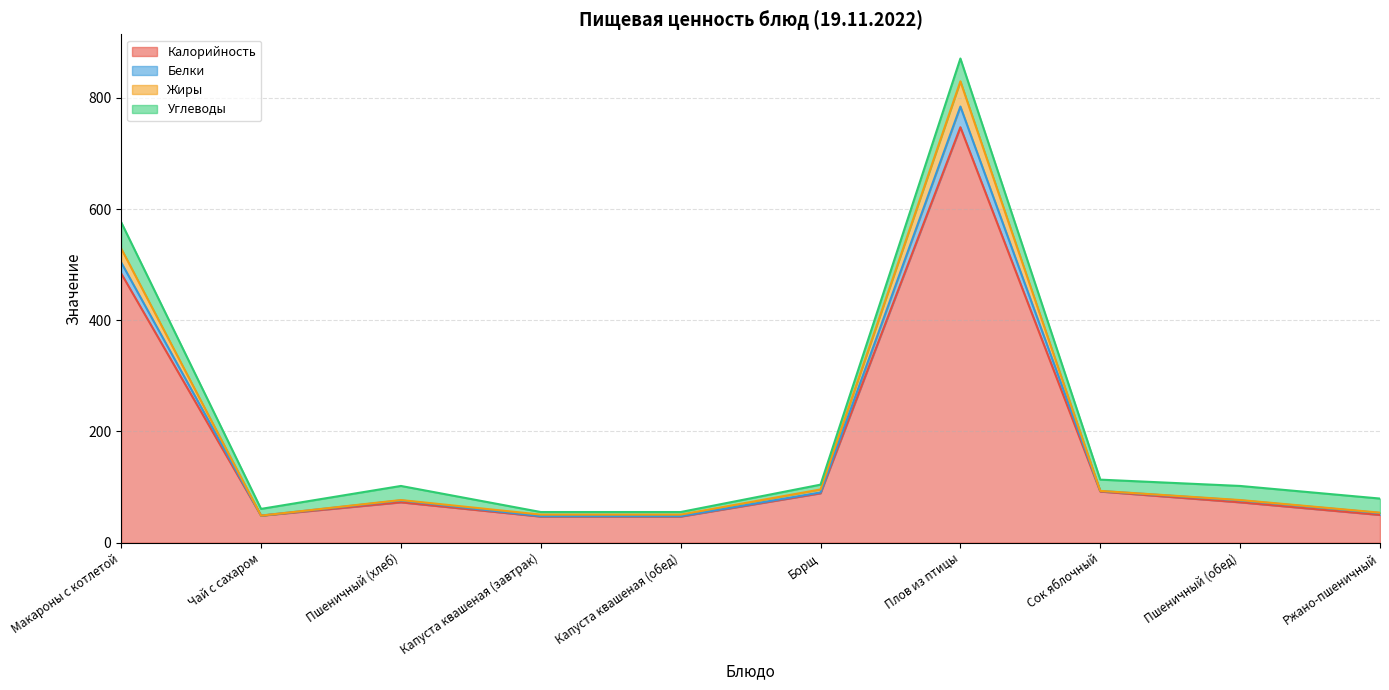

Where is Белки nearest to the value 462?

Макароны с котлетой